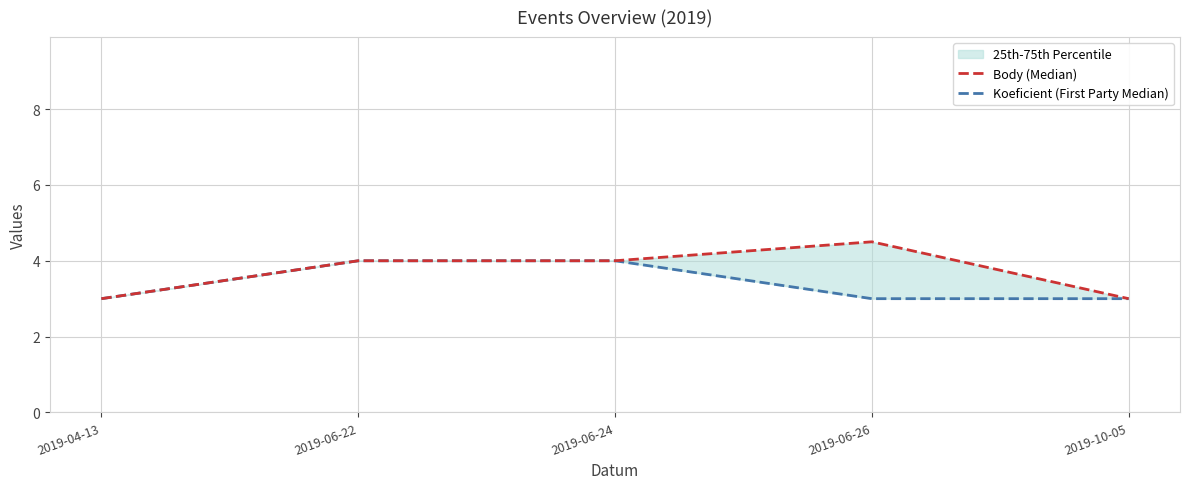

Rank the series at 2019-06-22 from highest to lowest value.

Body (Median), Koeficient (First Party Median)